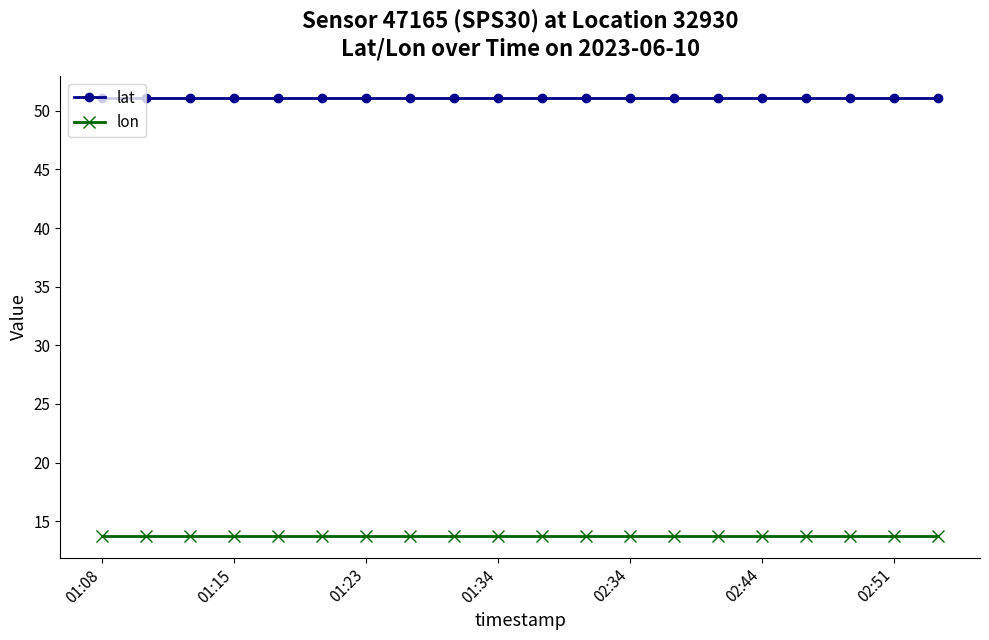

What is the sum of all lon values?

275.2